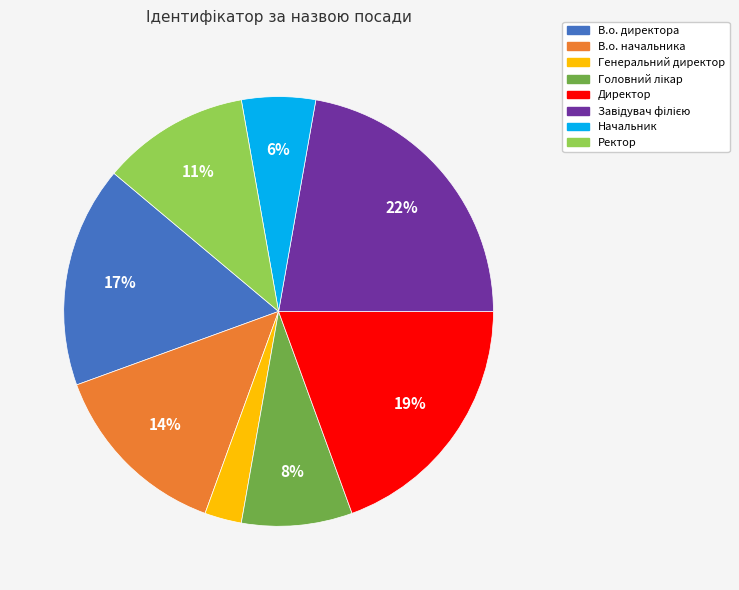

To the nearest percent, what is the difference between the largest and smallest slice percentages?

19%